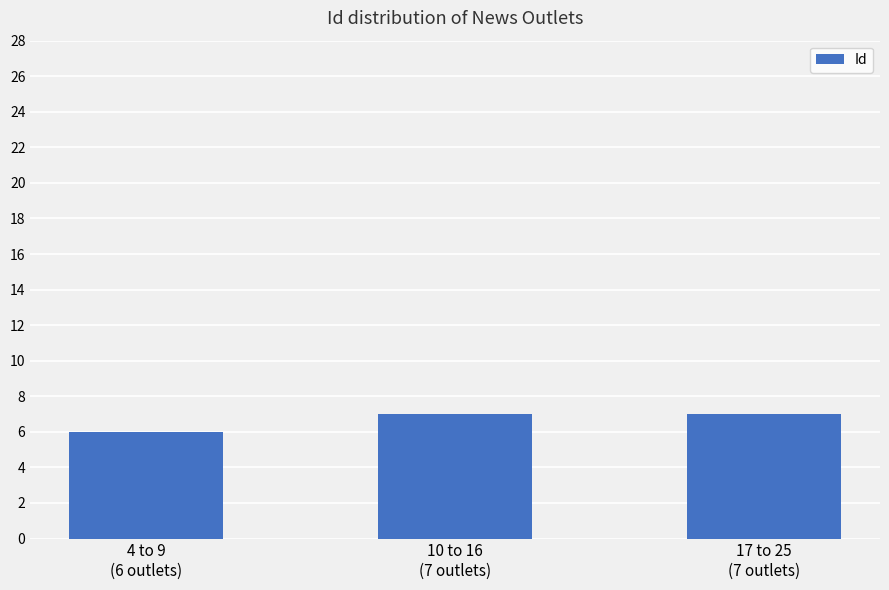

True or false: the data shows 9 at 4 to 9
(6 outlets).

False